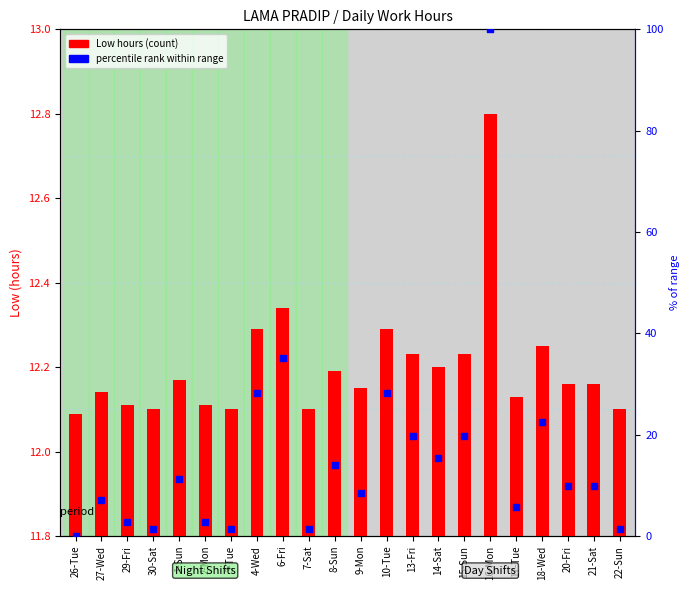

At which category is the sum across all series the highest?

16-Mon